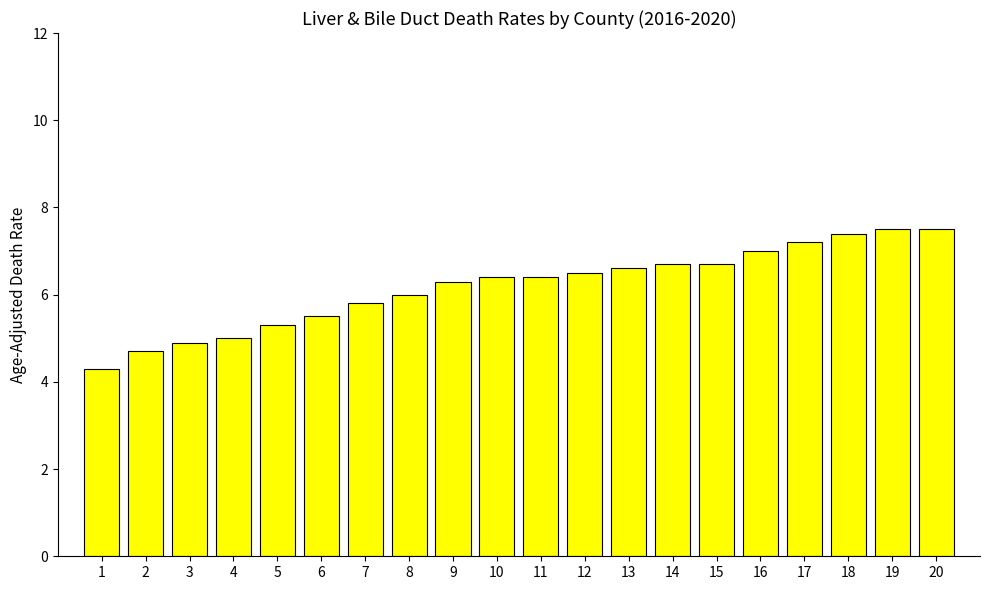

How many categories are shown in the chart?

20